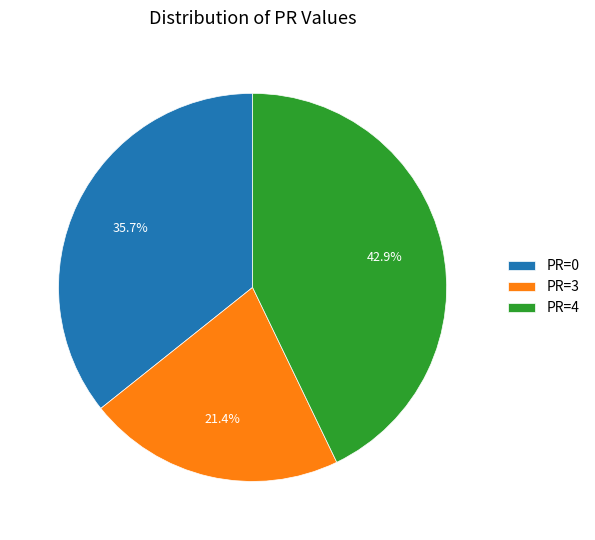

Is there any slice that represents more than half of the pie?

No